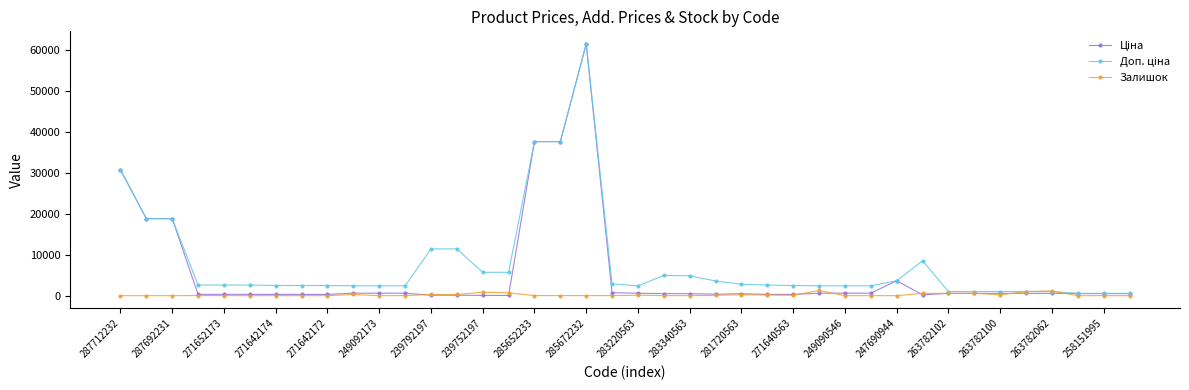

Does the chart have visible grid lines?

No